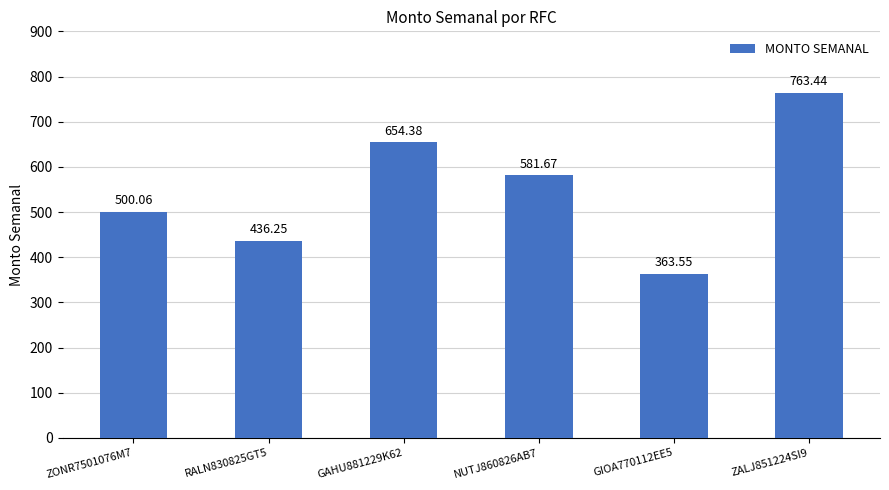

What is the difference between the maximum and minimum values?

399.9